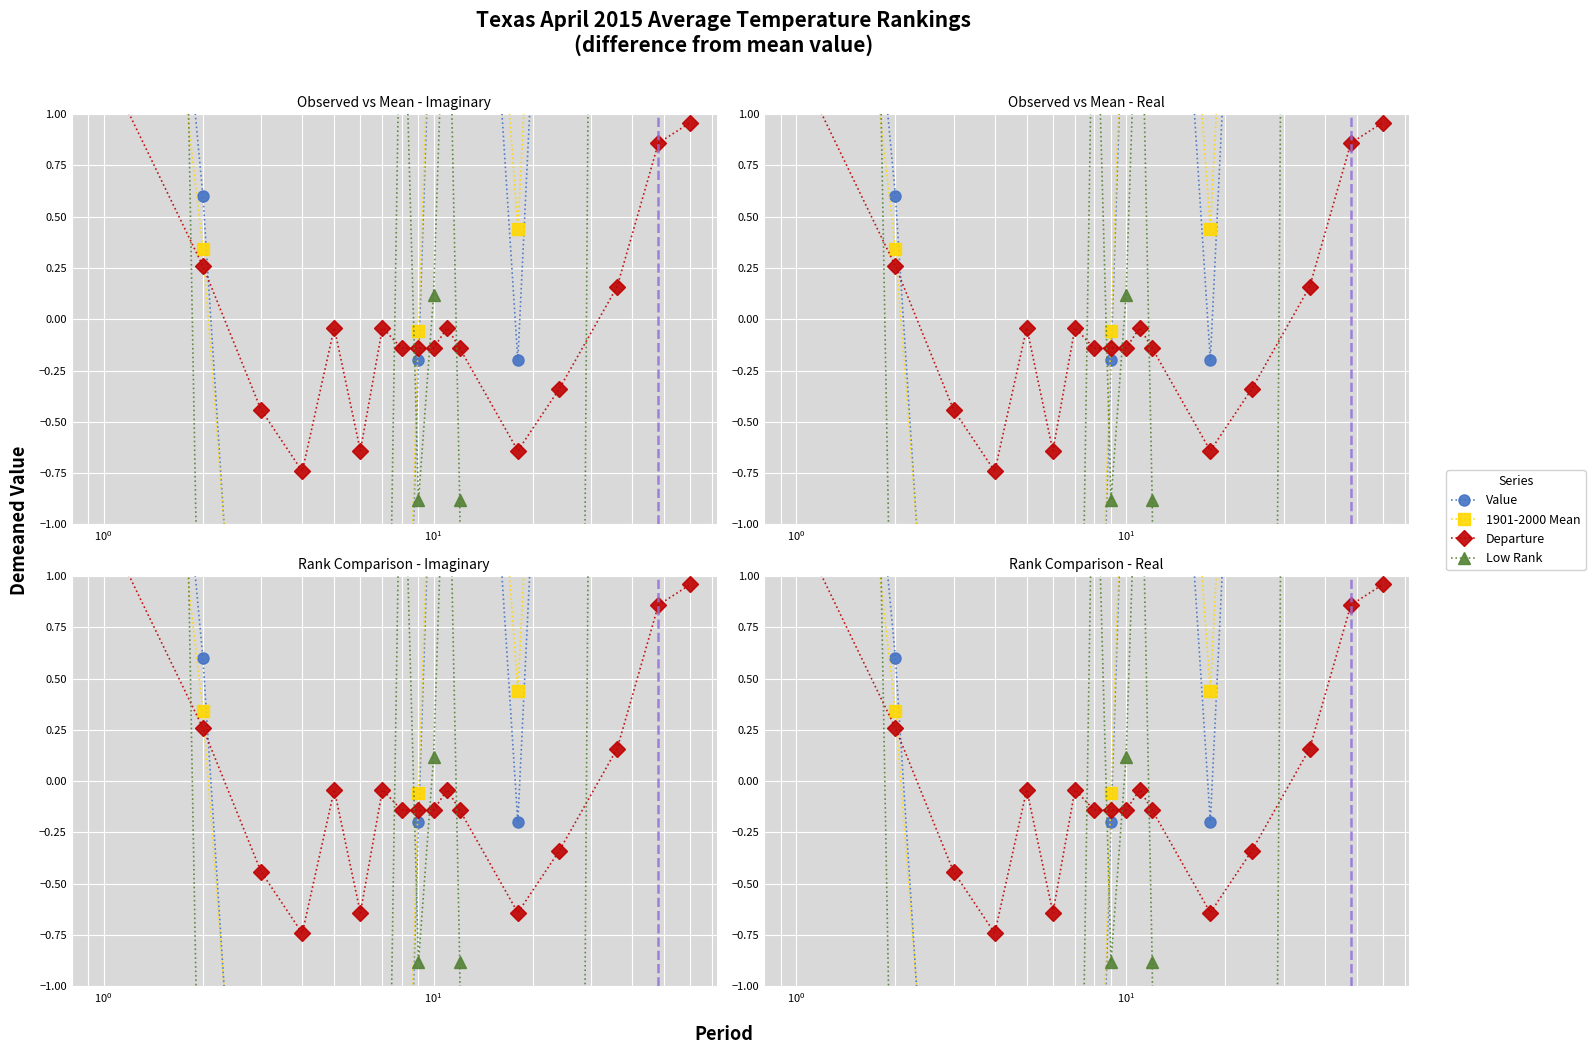

Is it true that Value equals -9.3 at 6?

False